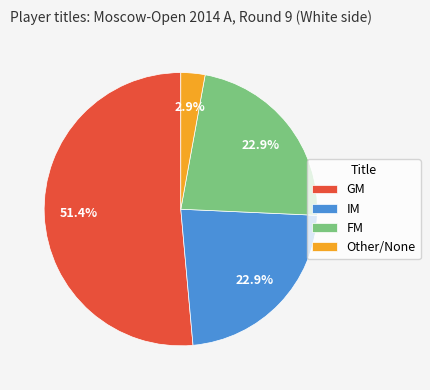

What is the largest slice in the pie chart?

GM